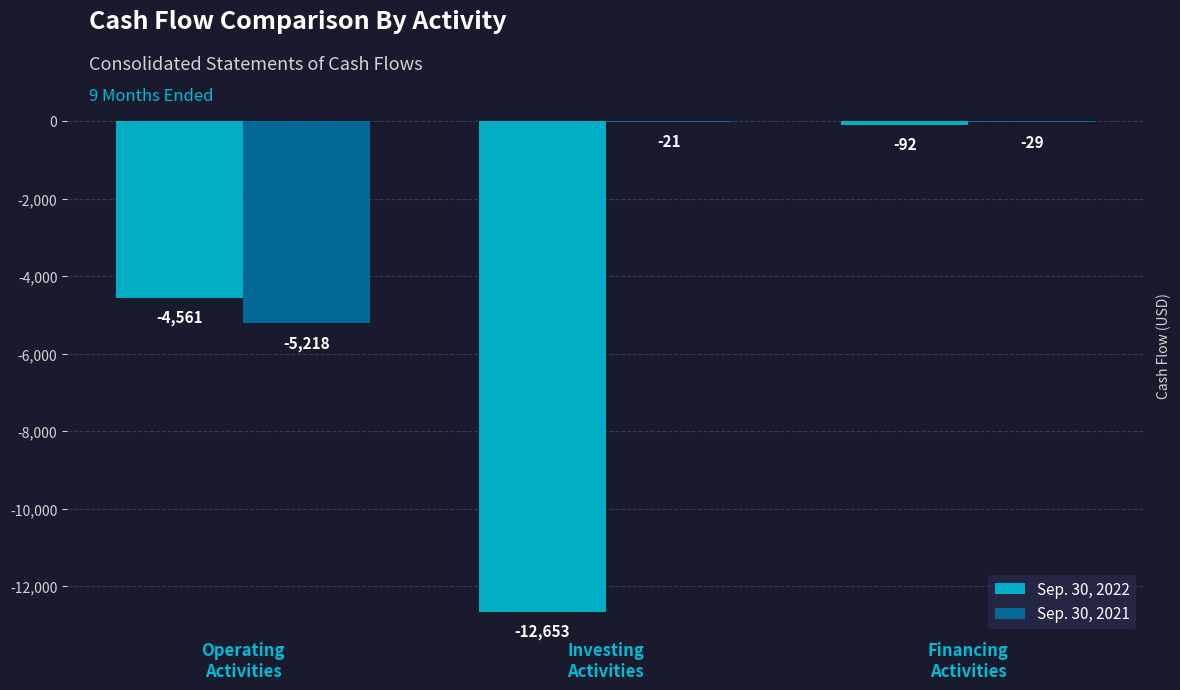

Is it true that Sep. 30, 2021 equals -5218 at Operating
Activities?

True